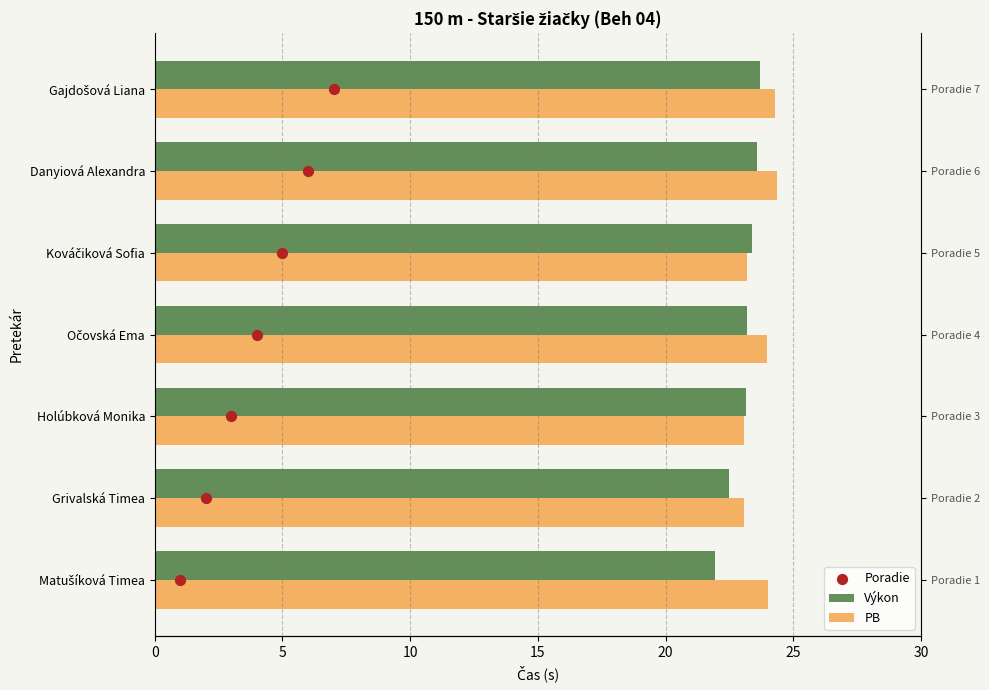

Which series has the widest spread of Y values?

Poradie